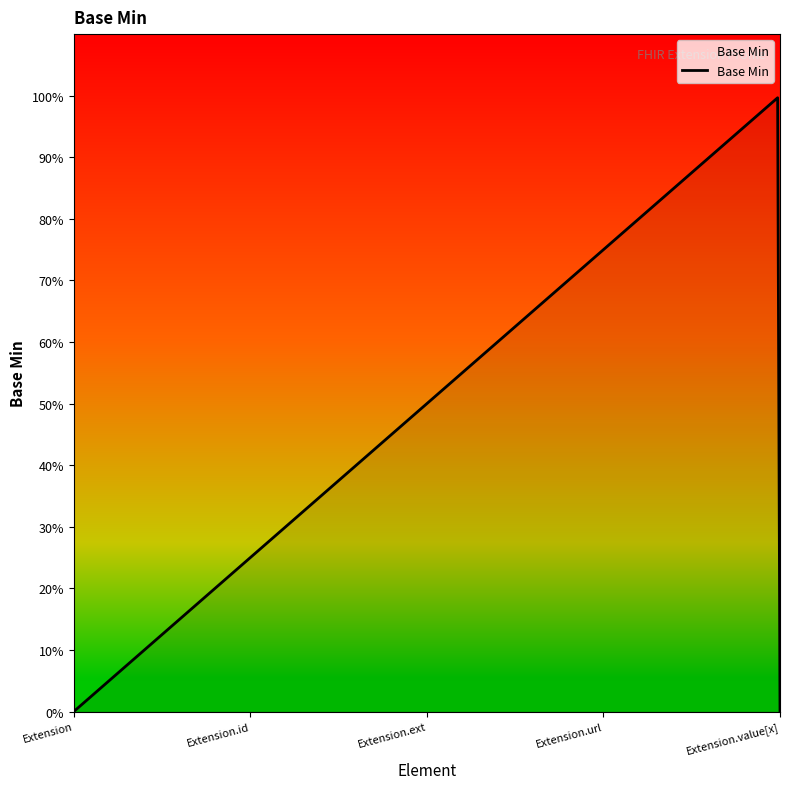

True or false: the data has more than 0 interior local peaks.

True